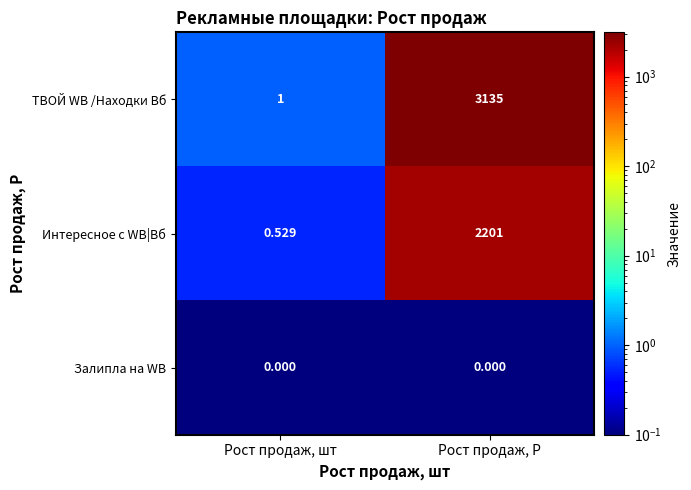

Rank the series at Рост продаж, Р from lowest to highest value.

Залипла на WB, Интересное с WB|Вб, ТВОЙ WB /Находки Вб